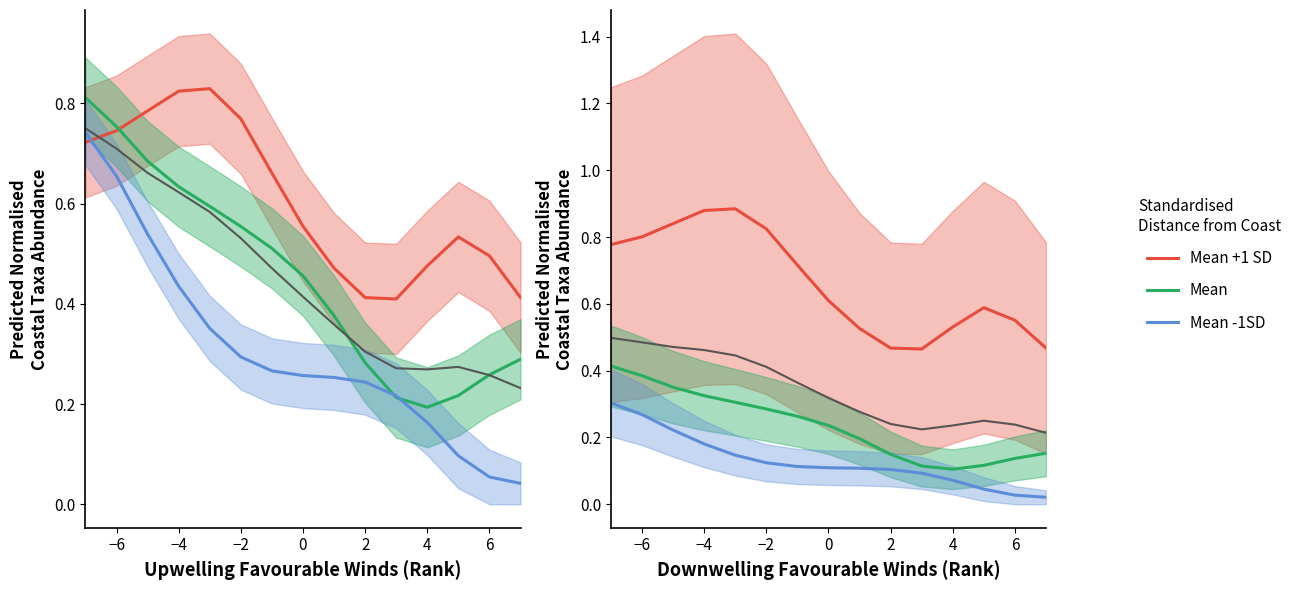

True or false: Mean and Mean -1SD intersect in this chart.

False